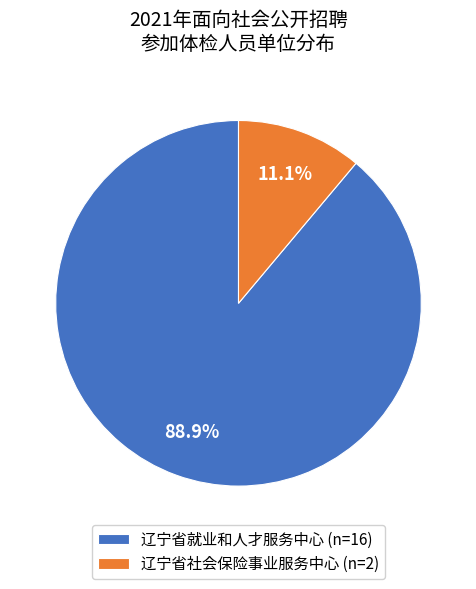

Count the number of slices in the pie.

2